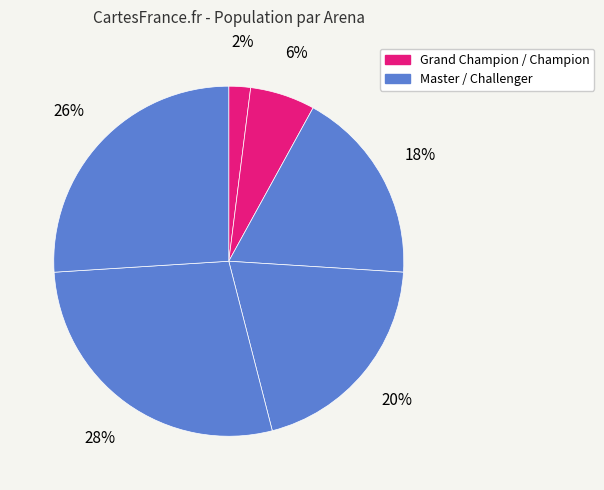

How many segments does this pie chart have?

6